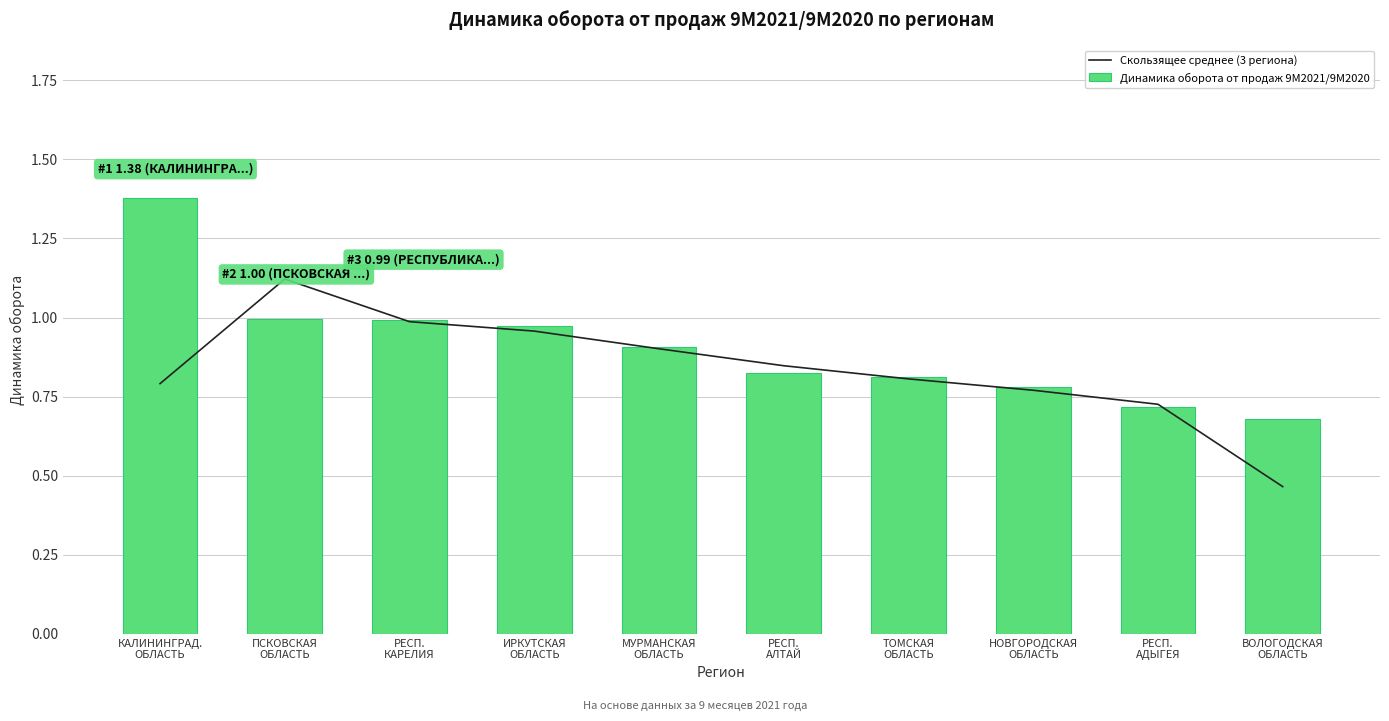

True or false: Скользящее среднее (3 региона) has a value of 1.3 at РЕСП.
АЛТАЙ.

False